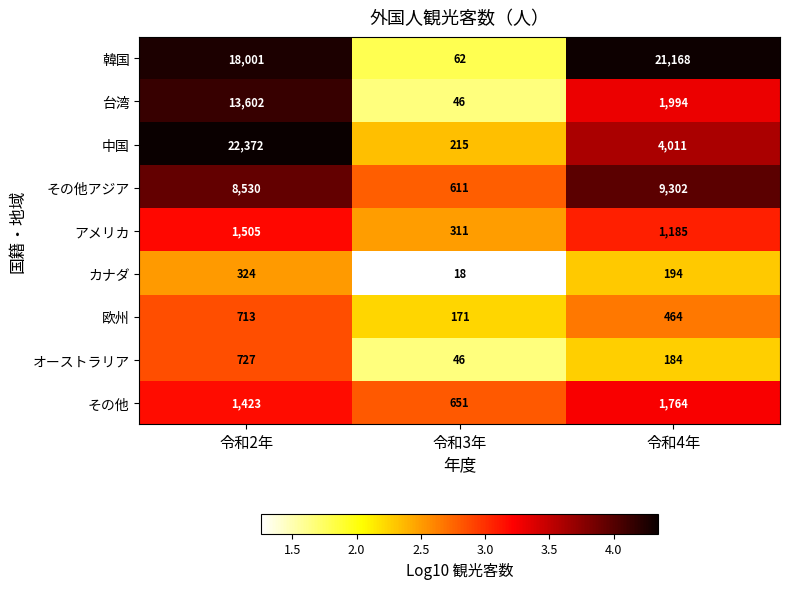

What is the greatest value displayed?

22372